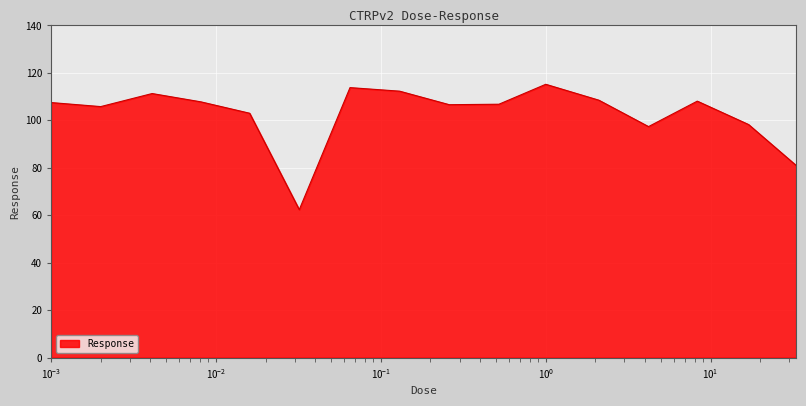

What is the difference between the maximum and minimum values?

52.8